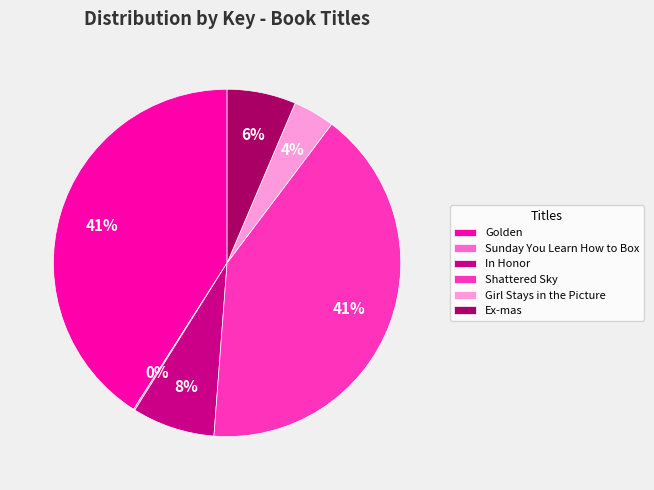

Is Golden the majority of the pie?

No